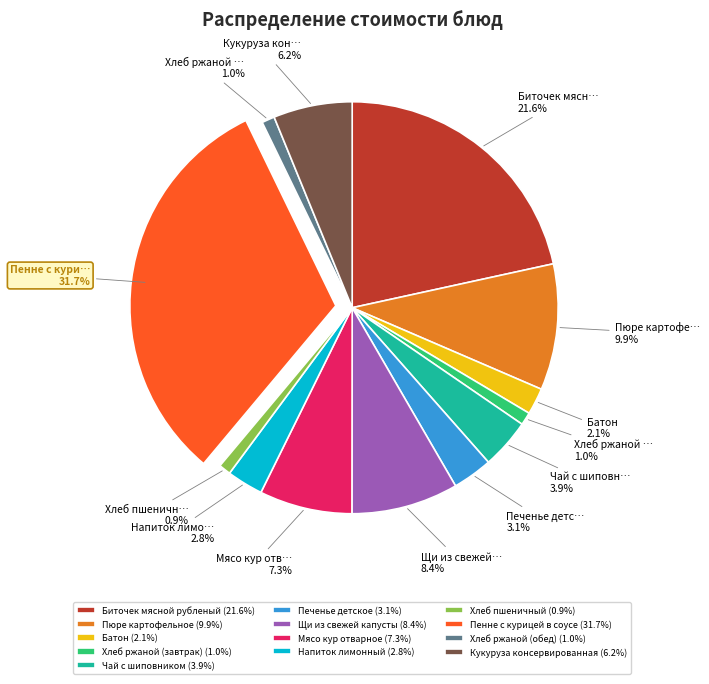

Count the number of slices in the pie.

13